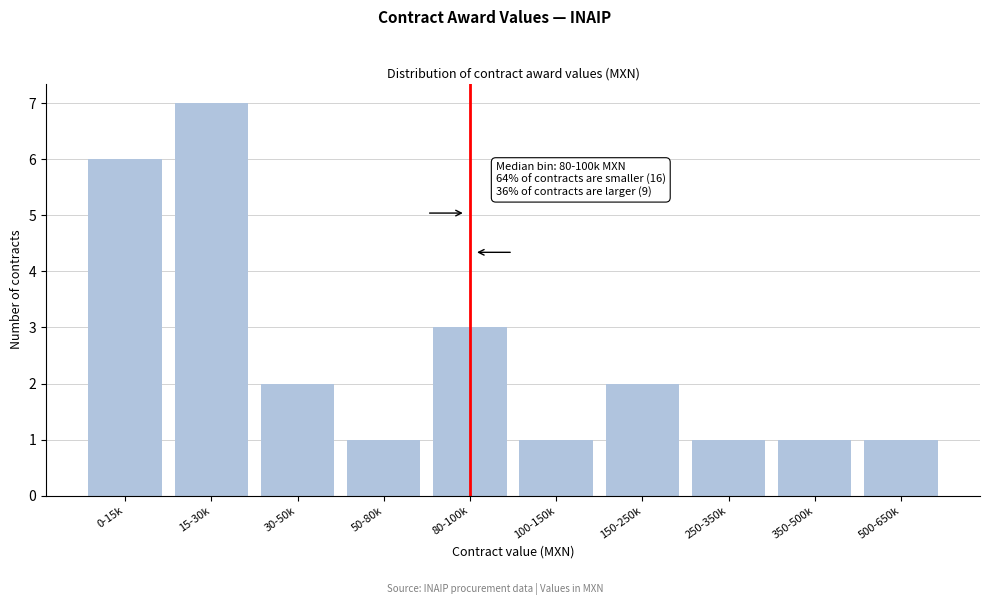

Reading right to left, extract all data points from this chart.

1	1	1	2	1	3	1	2	7	6